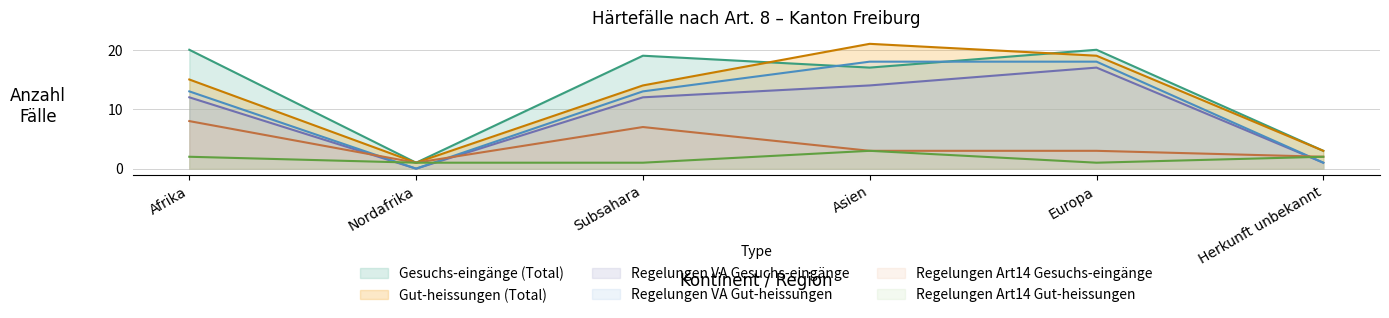

Count the number of data series in this chart.

6